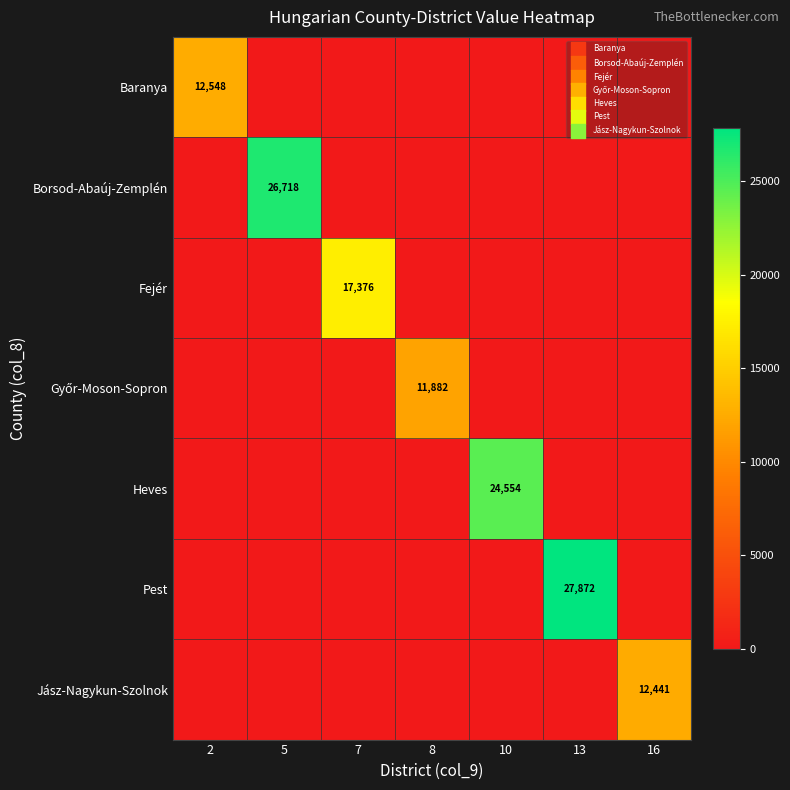

The Fejér series shows 17376 at 7. True or false?

True